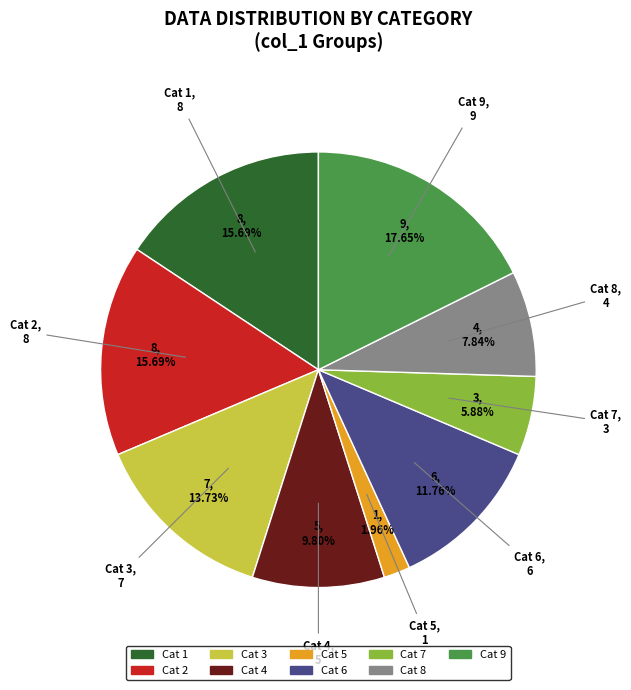

Does any single category account for the majority?

No